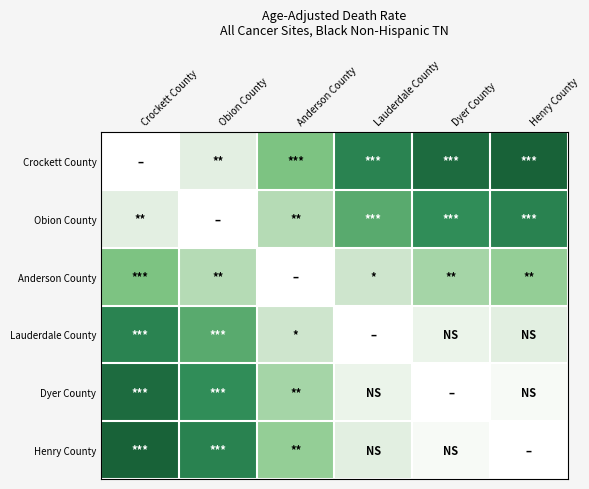

List the series in order of their peak value, highest first.

Crockett County, Henry County, Dyer County, Obion County, Lauderdale County, Anderson County